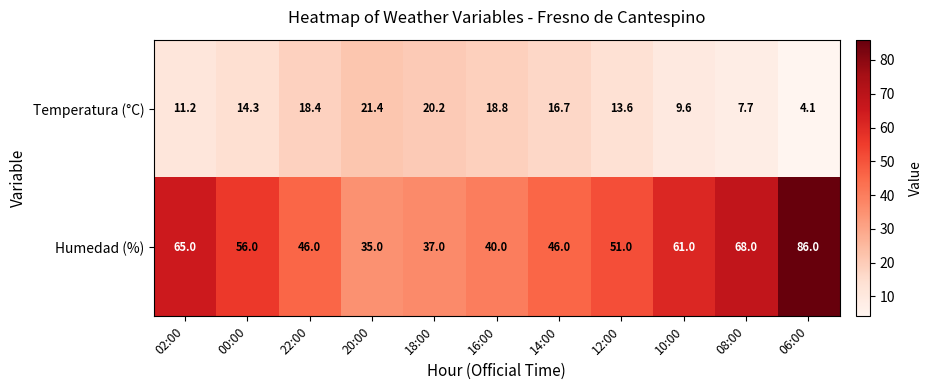

Which series has the largest range (max minus min)?

Humedad (%)